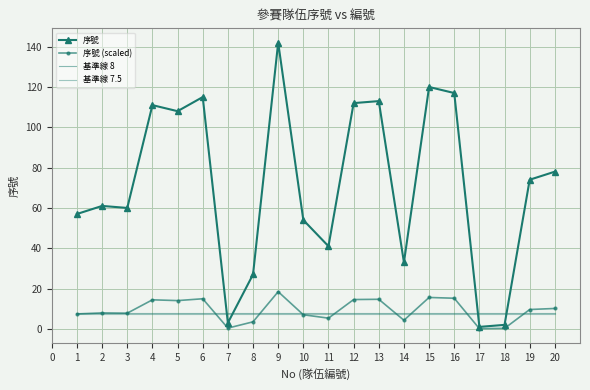

What is the maximum value shown in the chart?

142.0